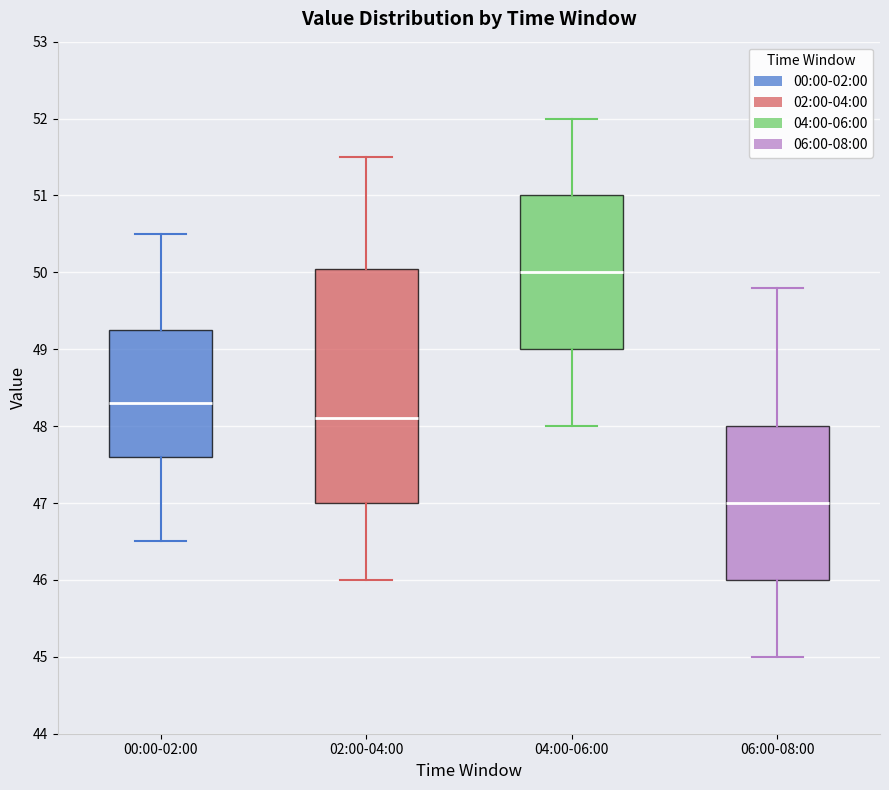

Which box's median line is the highest?

04:00-06:00